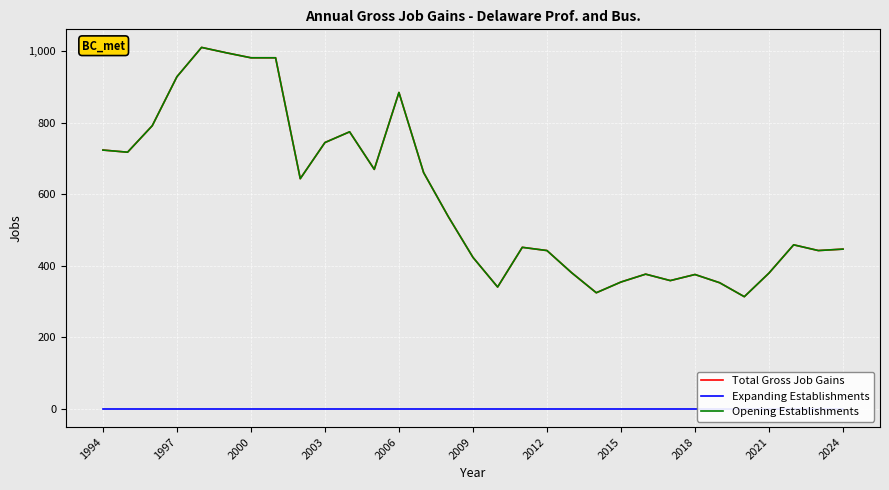

True or false: Opening Establishments and Expanding Establishments intersect in this chart.

False